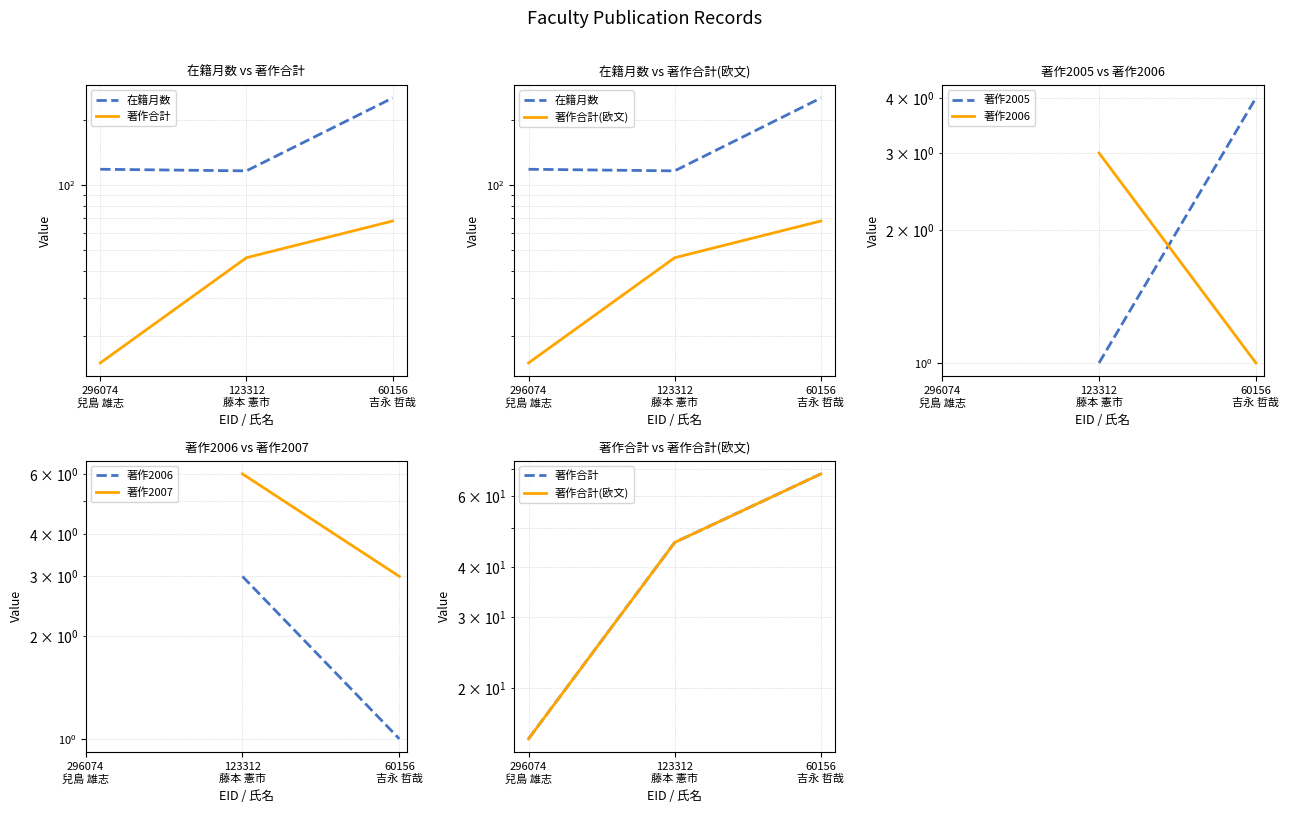

How many data points in 著作合計(欧文) are above 46?

1